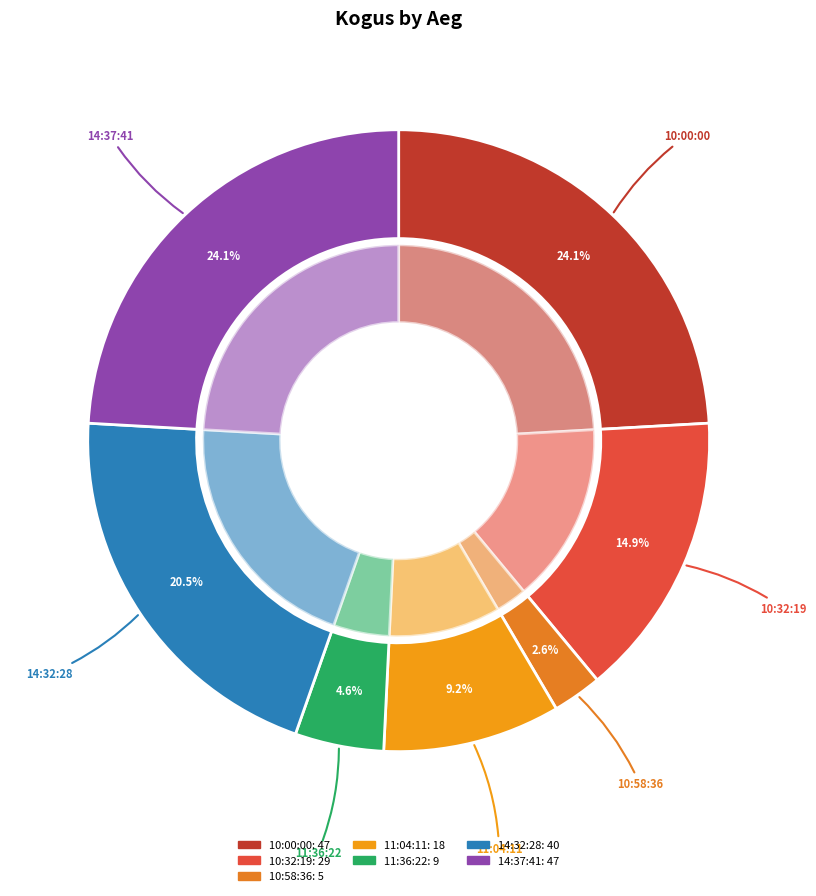

How many slices are in this pie chart?

7